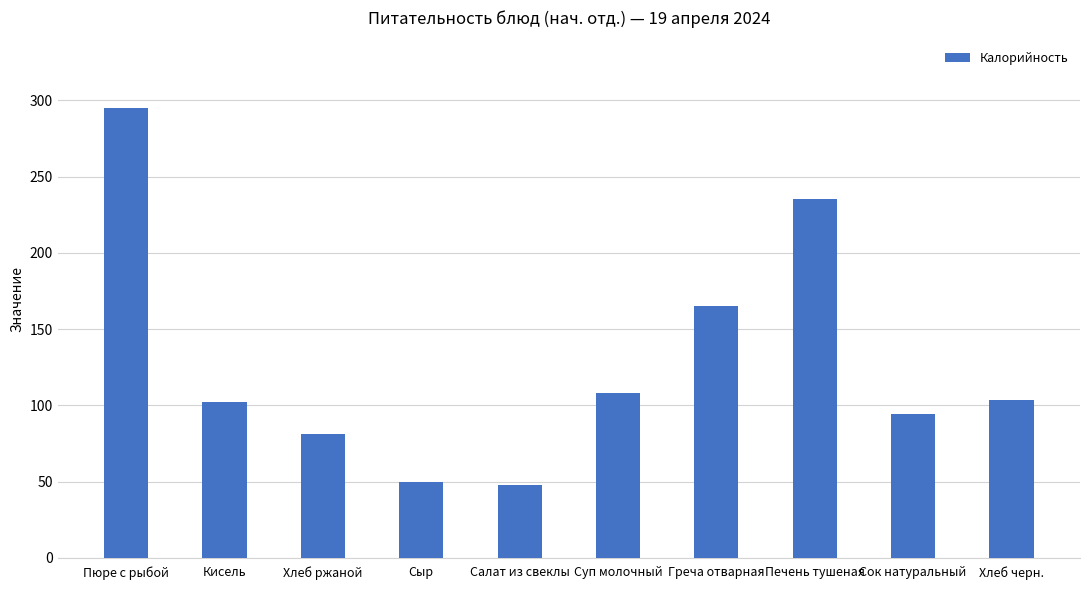

What position from the left is Греча отварная?

7